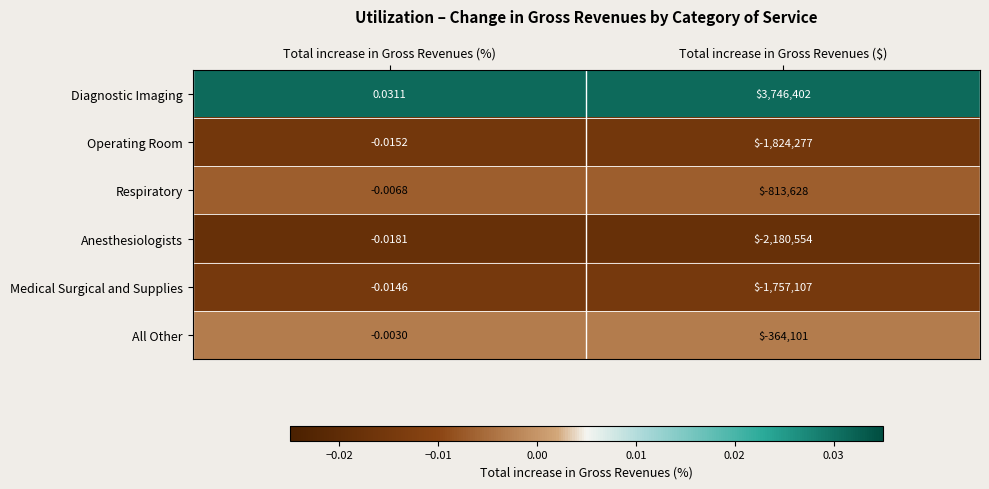

At which label is Medical Surgical and Supplies closest to -878553?

Total increase in Gross Revenues (%)